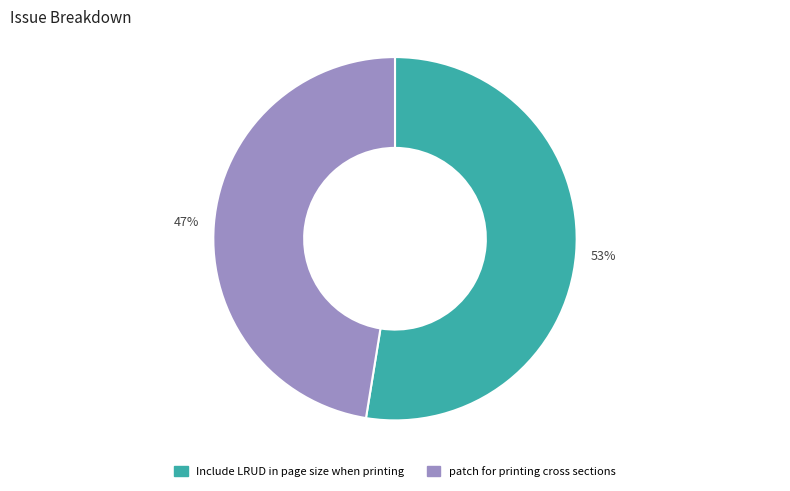

What is the largest slice in the pie chart?

Include LRUD in page size when printing